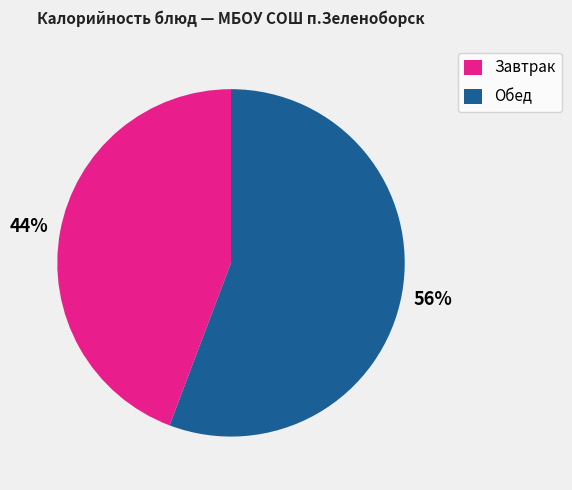

Which slice is the smallest?

Завтрак